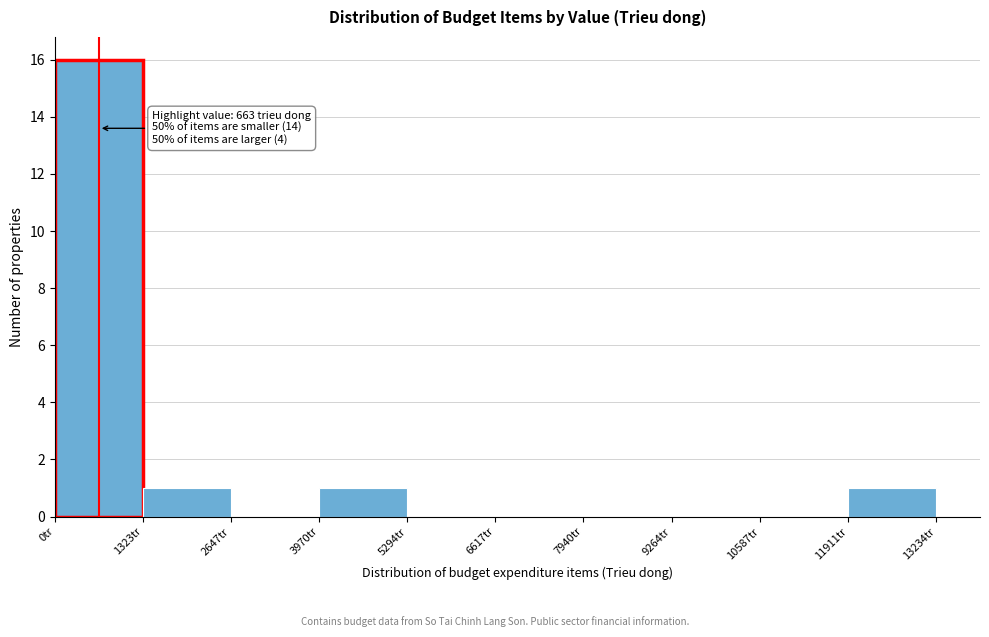

Over which range of the x-axis is the bar tallest?

0 to 1400